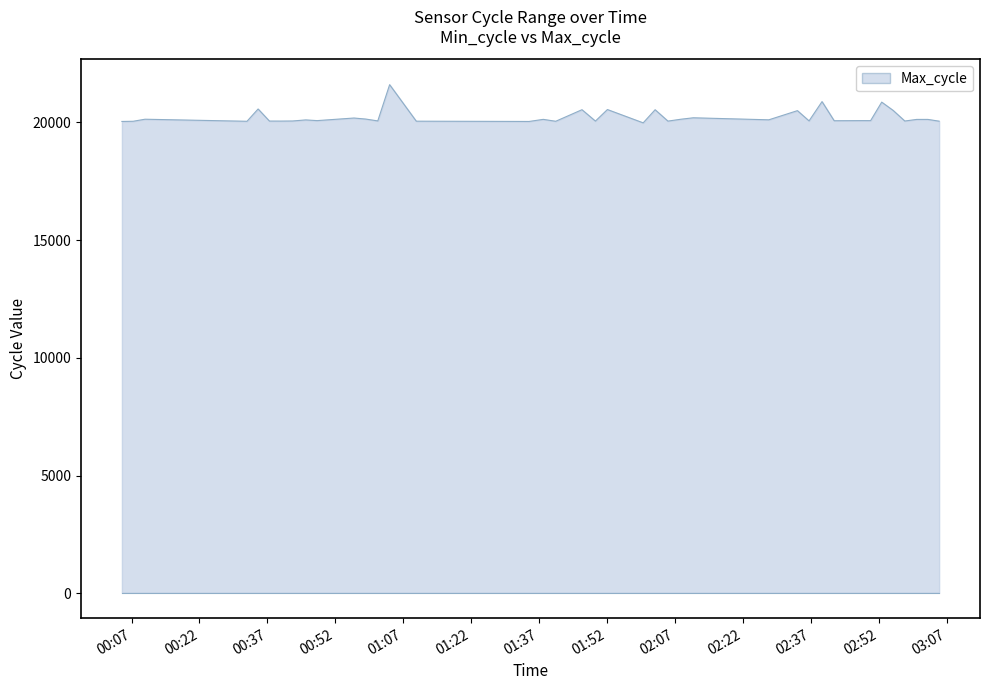

How many series are shown in this chart?

1